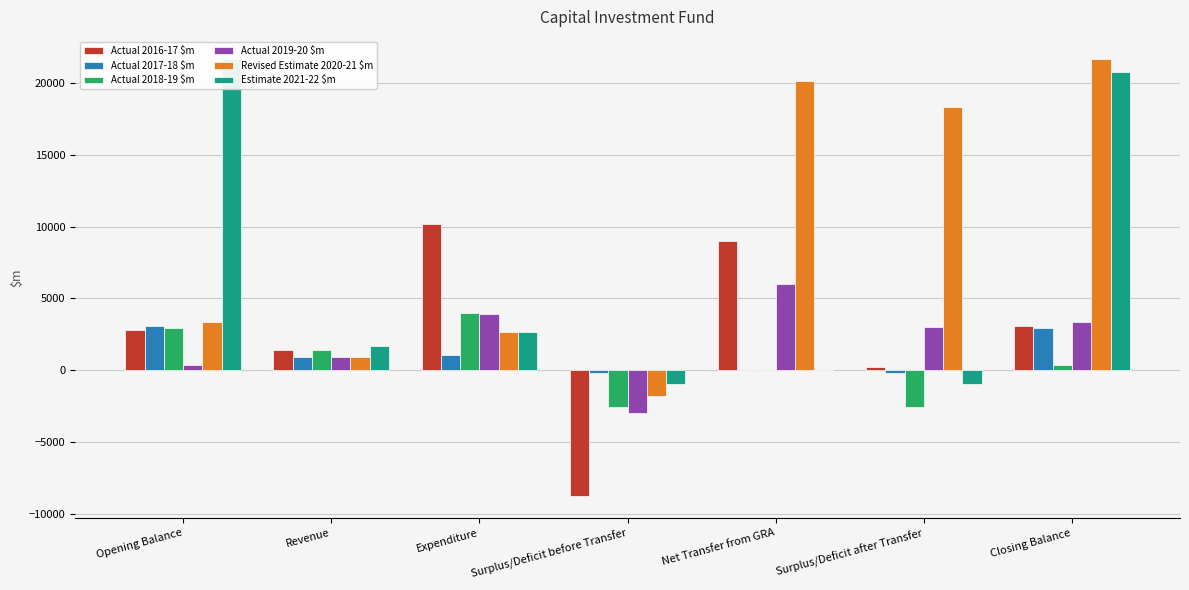

What is the total value across all series at Opening Balance?

34225